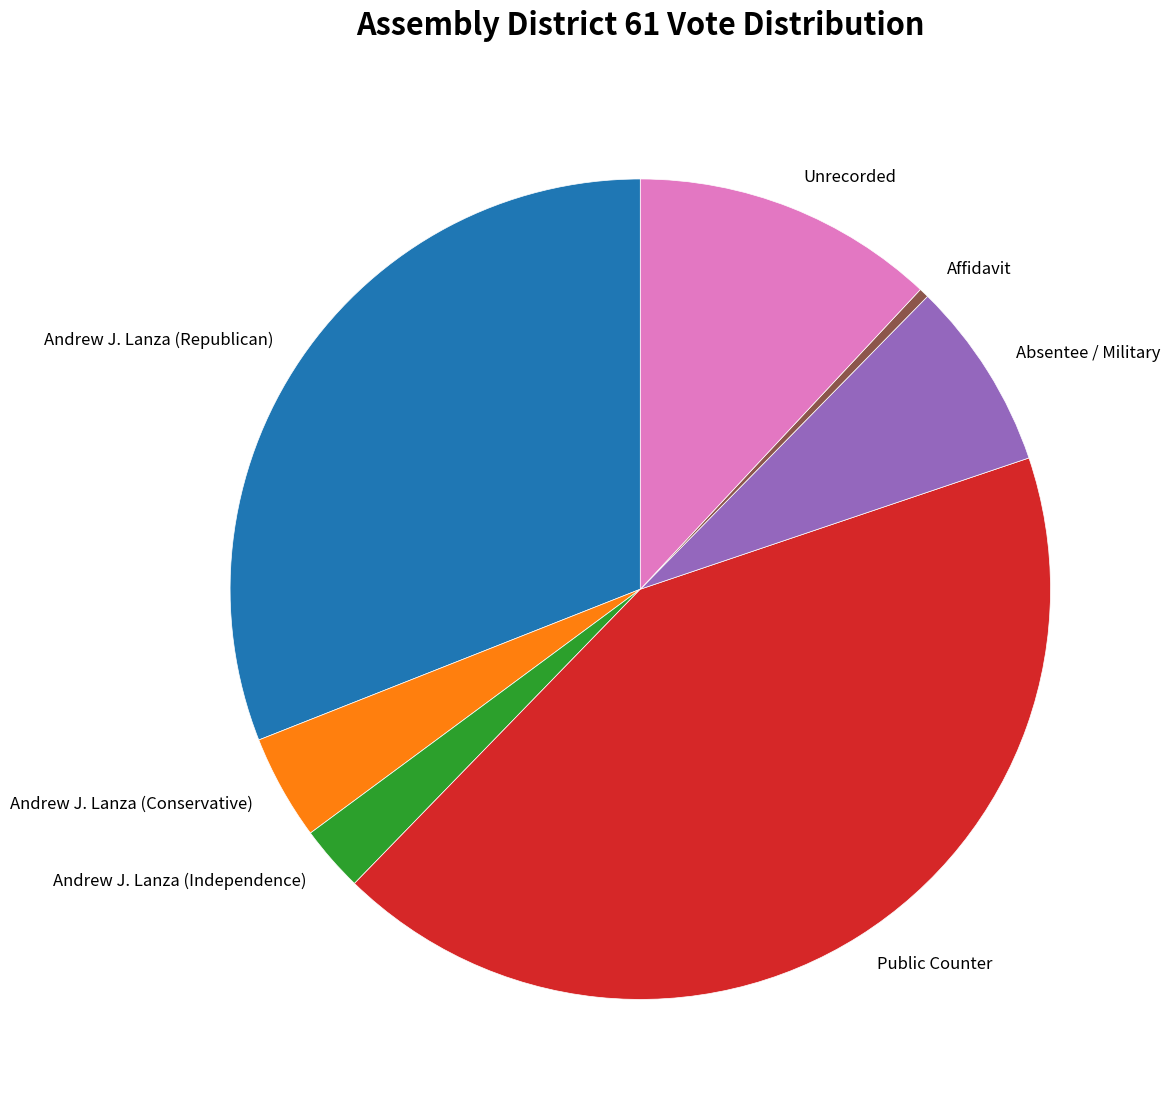

The Andrew J. Lanza (Independence) slice represents 3% of the pie. True or false?

True